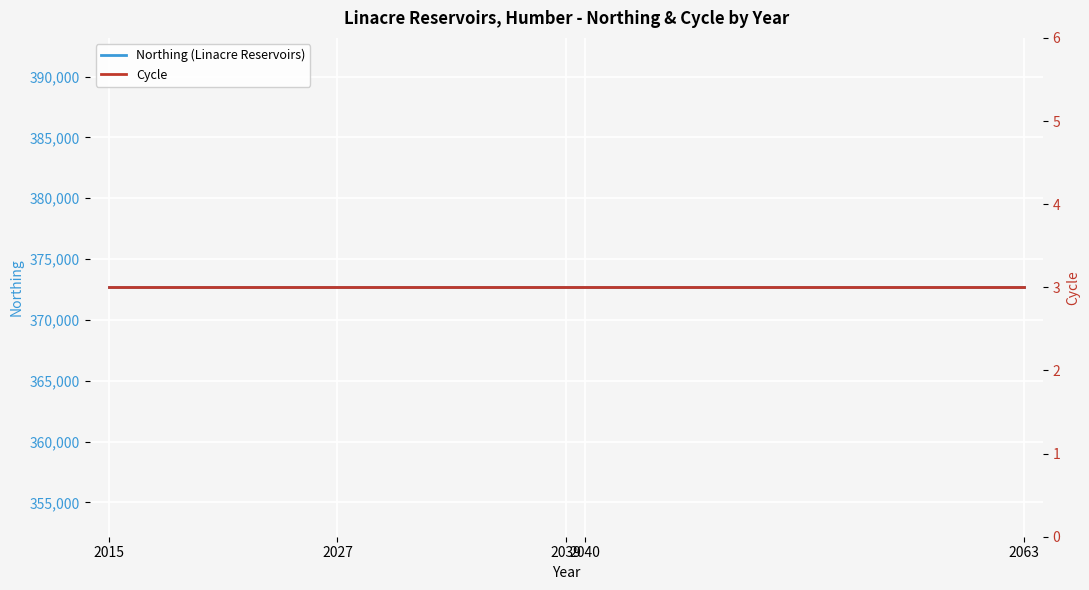

The value of Cycle at 2040 is 2. True or false?

False